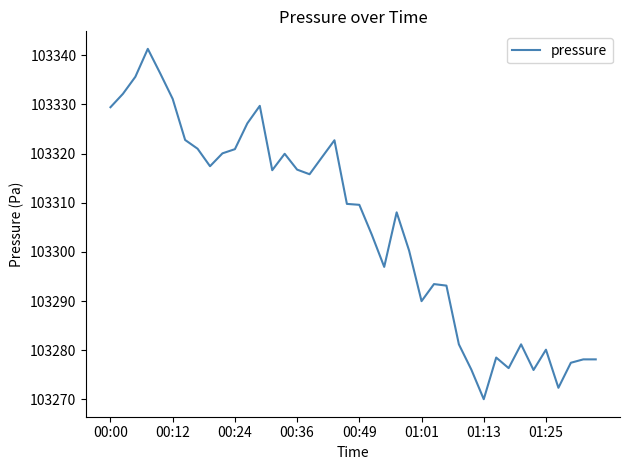

What is the maximum value shown in the chart?

103341.3